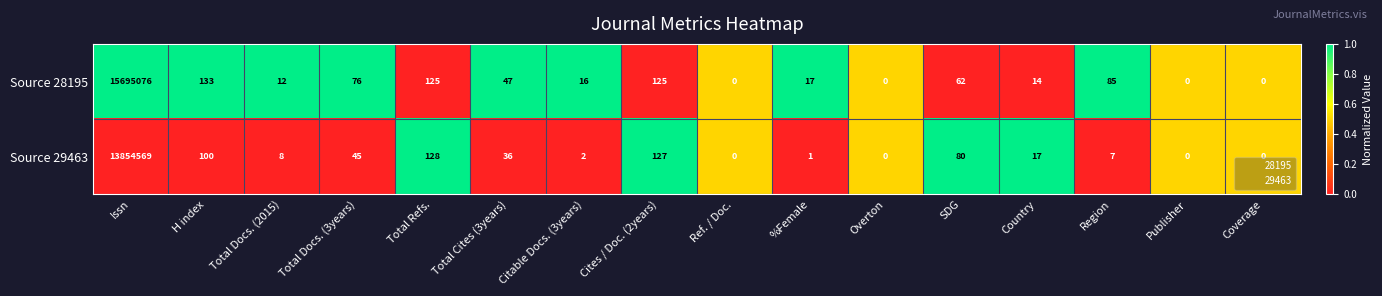

Between H index and Total Docs. (2015), which series saw the biggest shift?

Source 28195